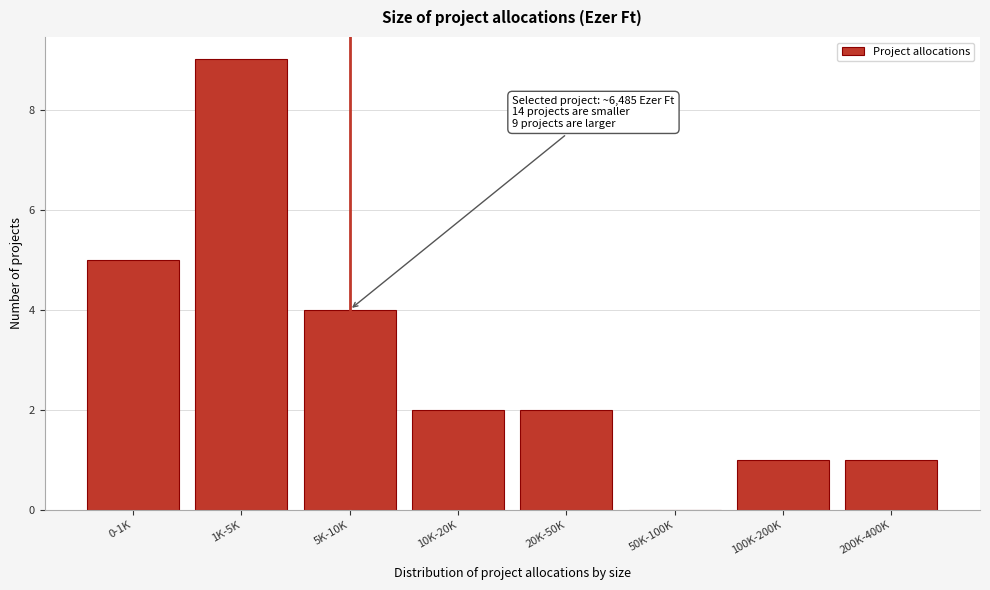

Reading left to right, extract all data points from this chart.

0-1K=5	1K-5K=9	5K-10K=4	10K-20K=2	20K-50K=2	50K-100K=0	100K-200K=1	200K-400K=1